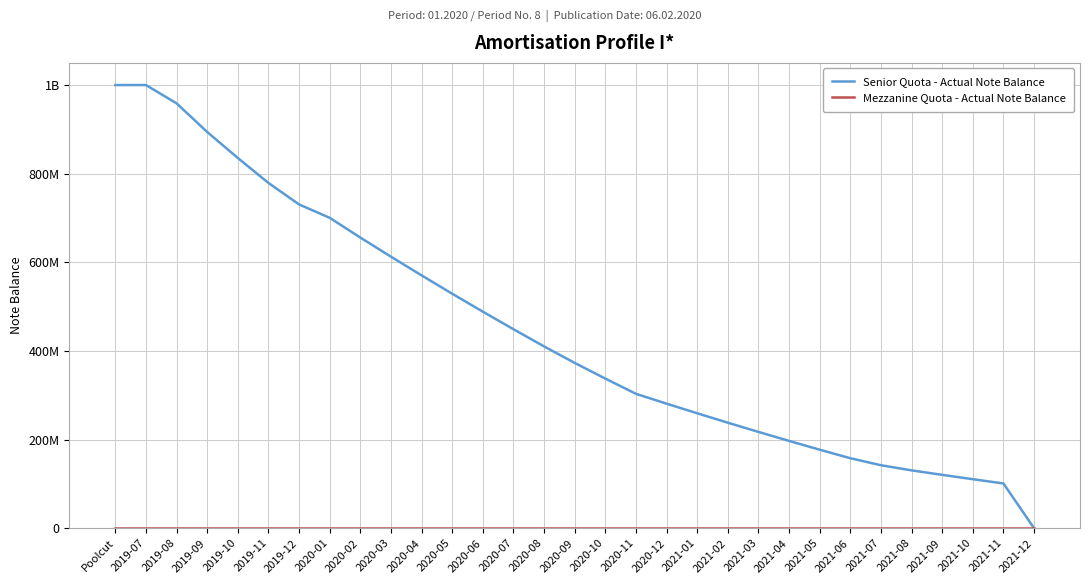

At which label does Senior Quota - Actual Note Balance reach its peak?

Poolcut